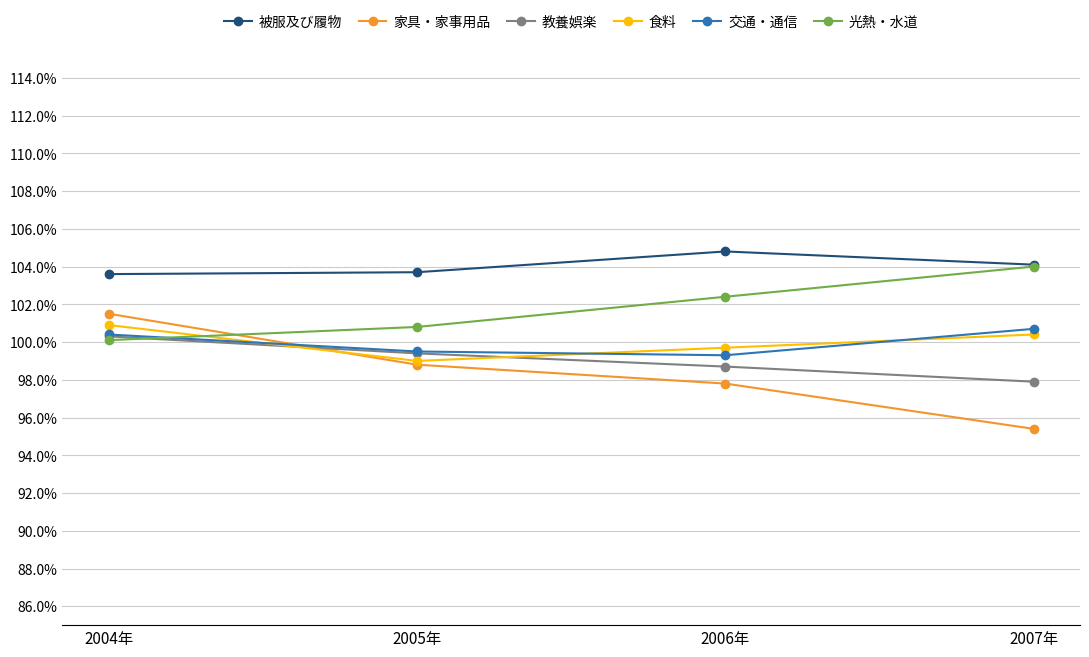

What are all the series names shown in the legend?

被服及び履物, 家具・家事用品, 教養娯楽, 食料, 交通・通信, 光熱・水道